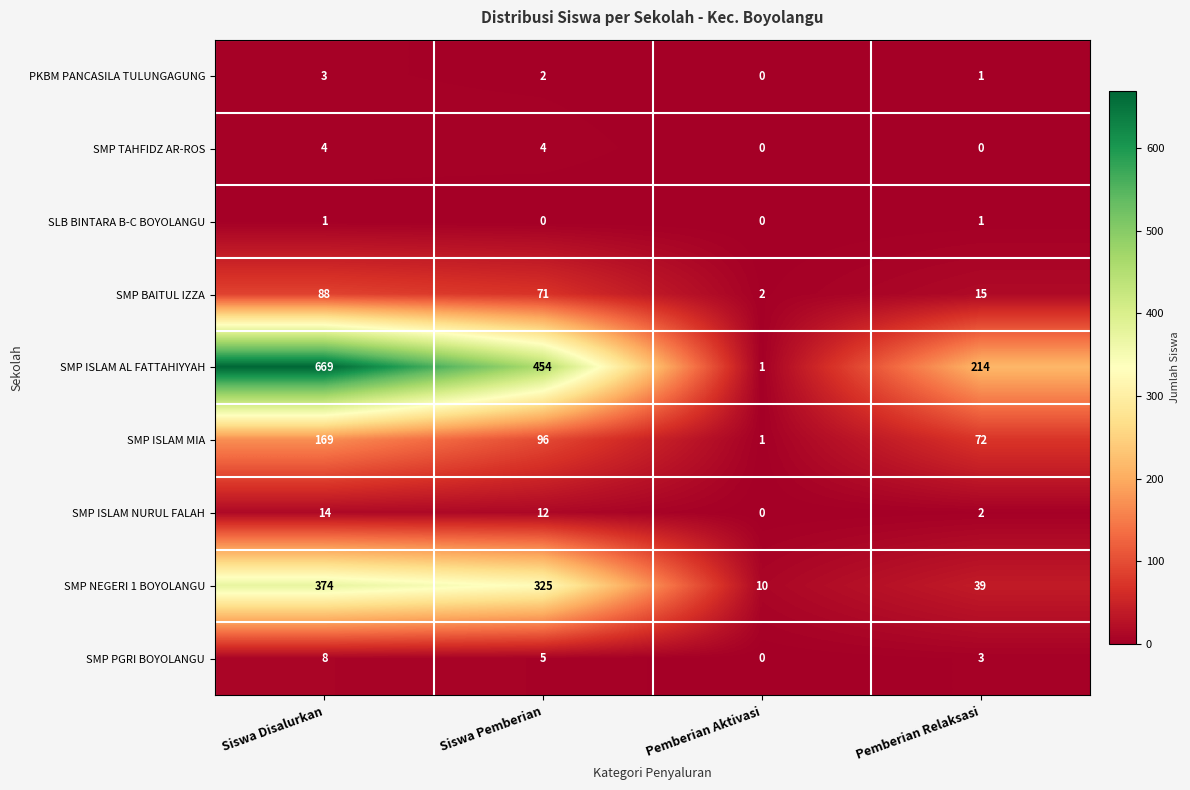

Which series has the widest spread of values?

SMP ISLAM AL FATTAHIYYAH